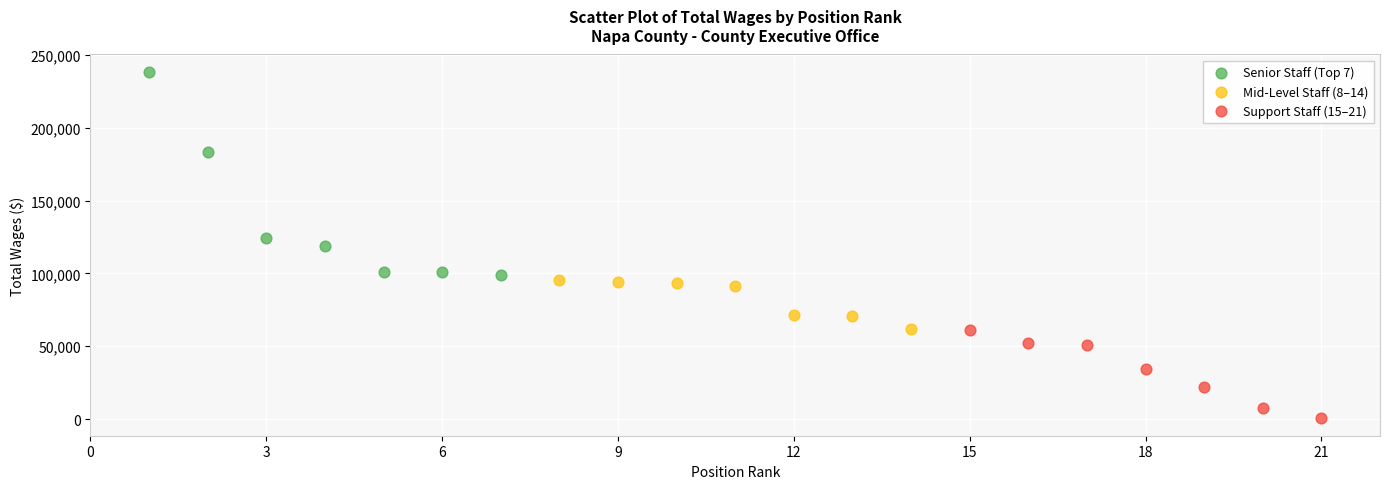

Which series has the widest spread of Y values?

Senior Staff (Top 7)